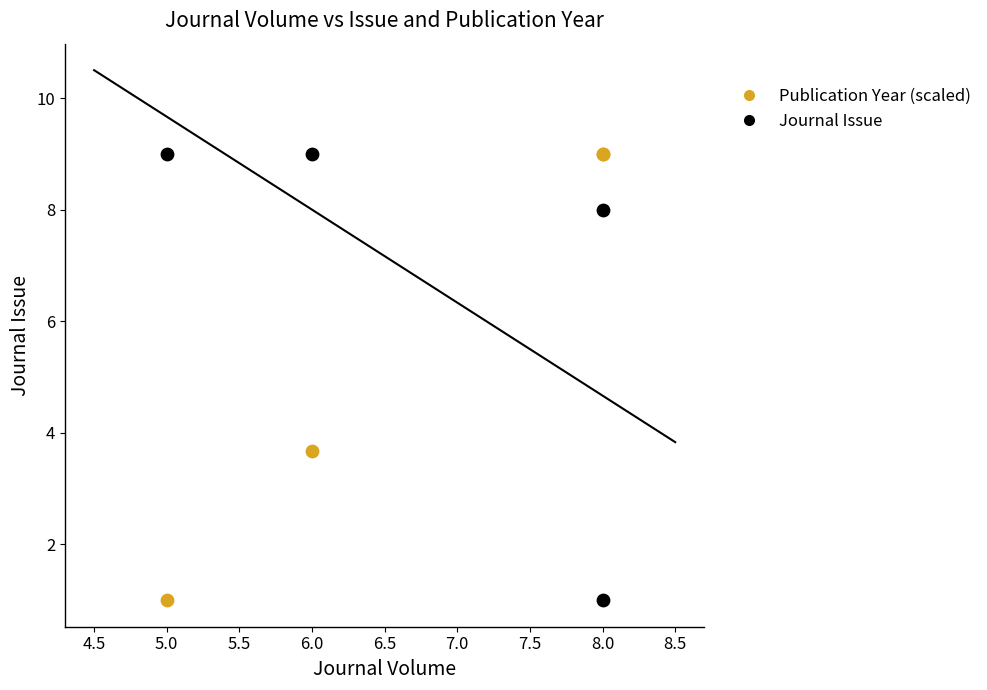

In the Journal Issue series, what Y value is closest to 5?

8.0